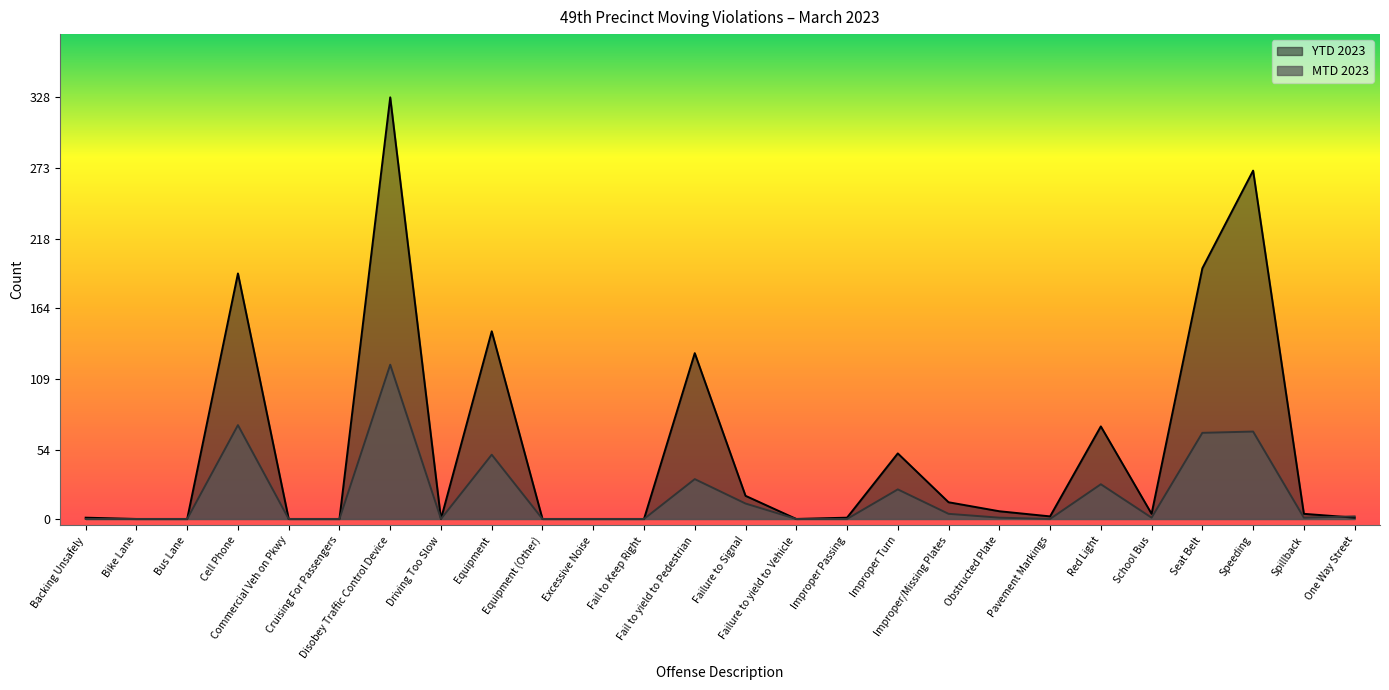

At which label does YTD 2023 reach its peak?

Disobey Traffic Control Device